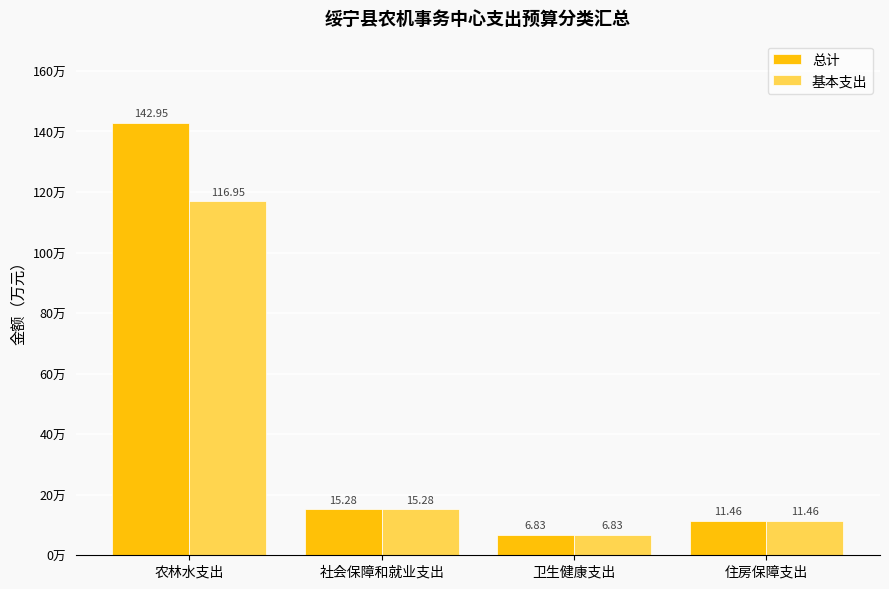

Is the value of 基本支出 at 社会保障和就业支出 greater than the value of 总计 at 农林水支出?

No